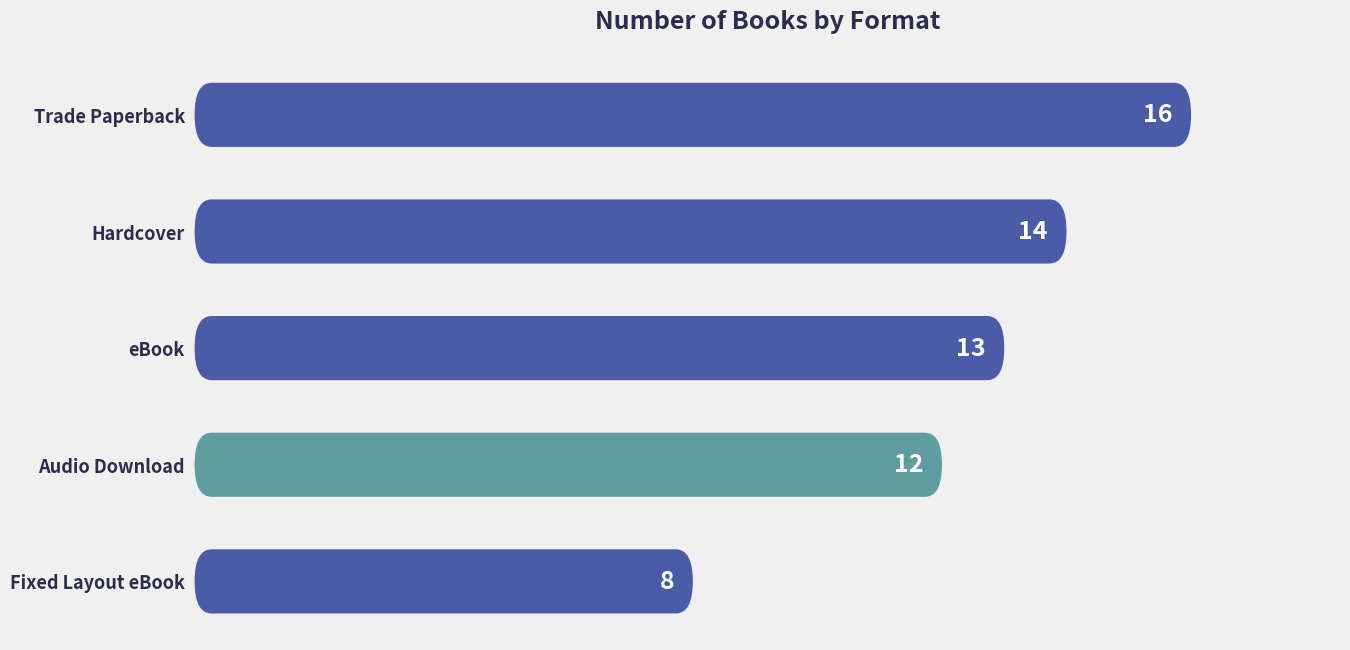

The chart shows a value of 6 at Audio Download. True or false?

False